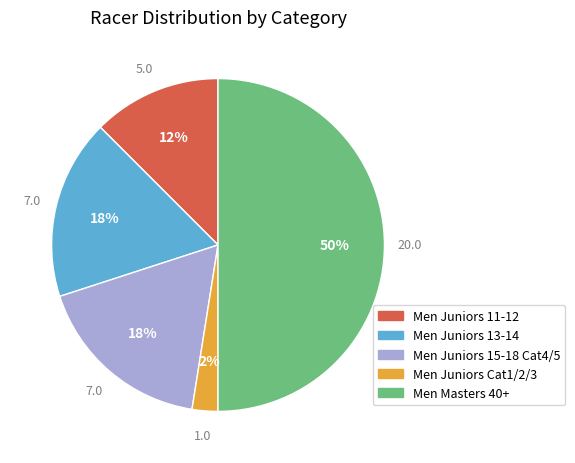

Between Men Juniors 15-18 Cat4/5 and Men Masters 40+, which is larger?

Men Masters 40+